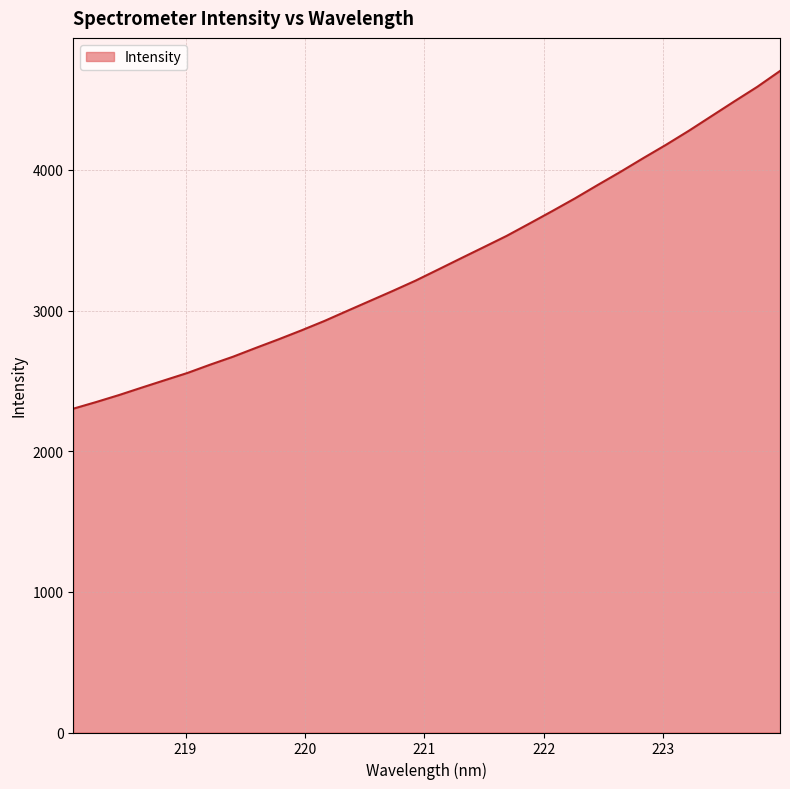

What is the minimum value shown in the chart?

2302.5